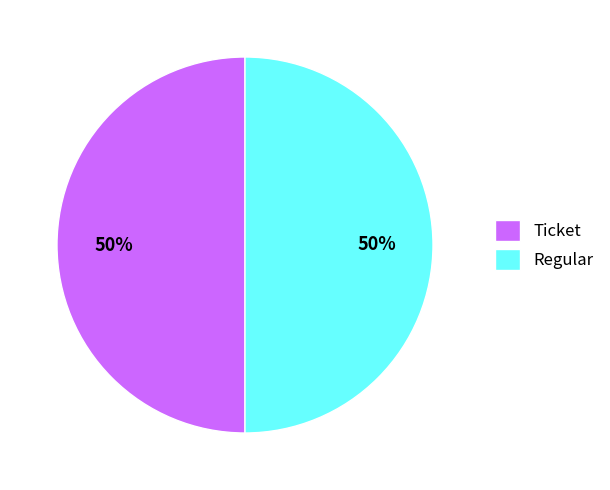

To the nearest percent, what is the combined percentage of Regular and Ticket?

100%